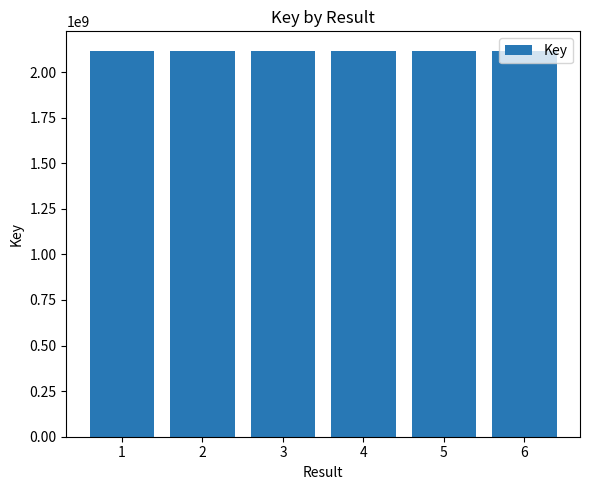

What is the value of the 1st bar from the left?

2117885138